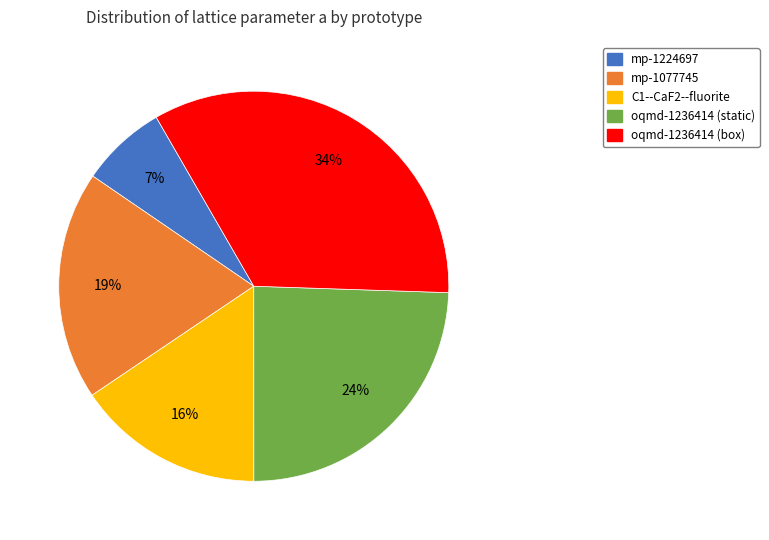

Count the number of slices in the pie.

5